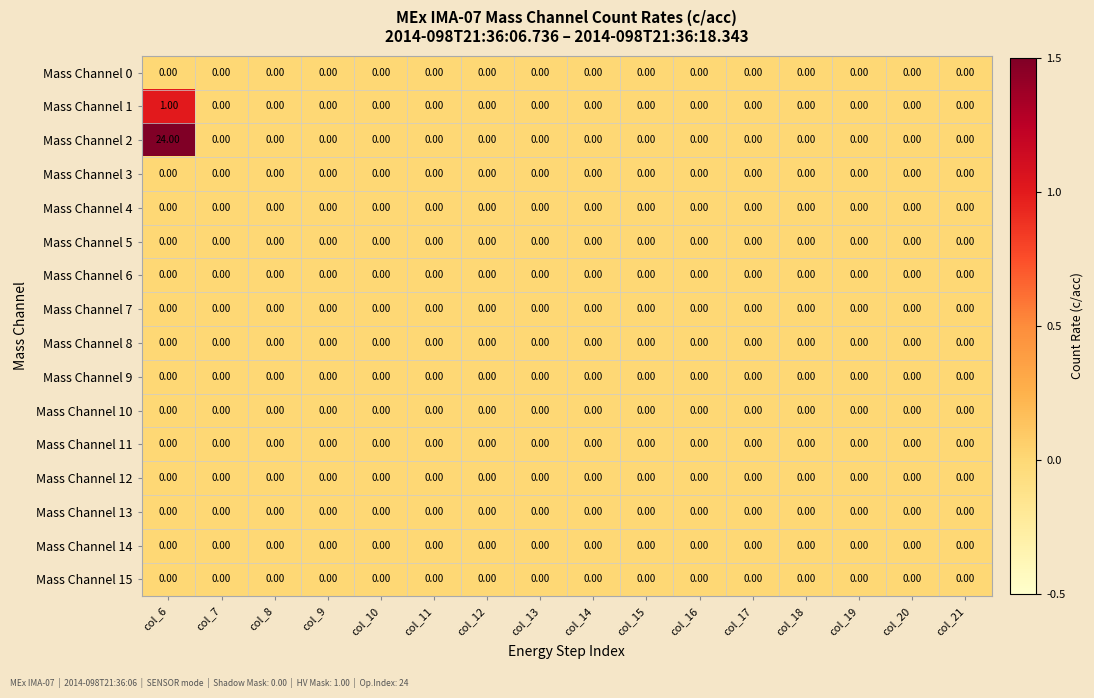

Count the number of categories in the chart.

16